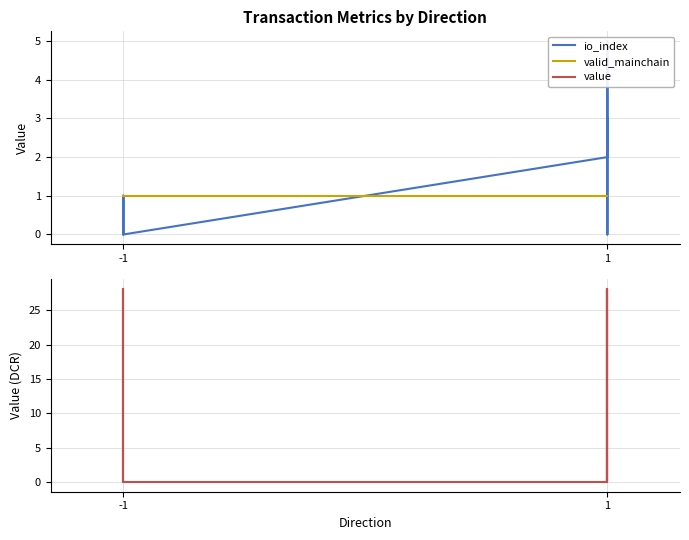

Where do value and valid_mainchain first cross each other?

-1 and -1